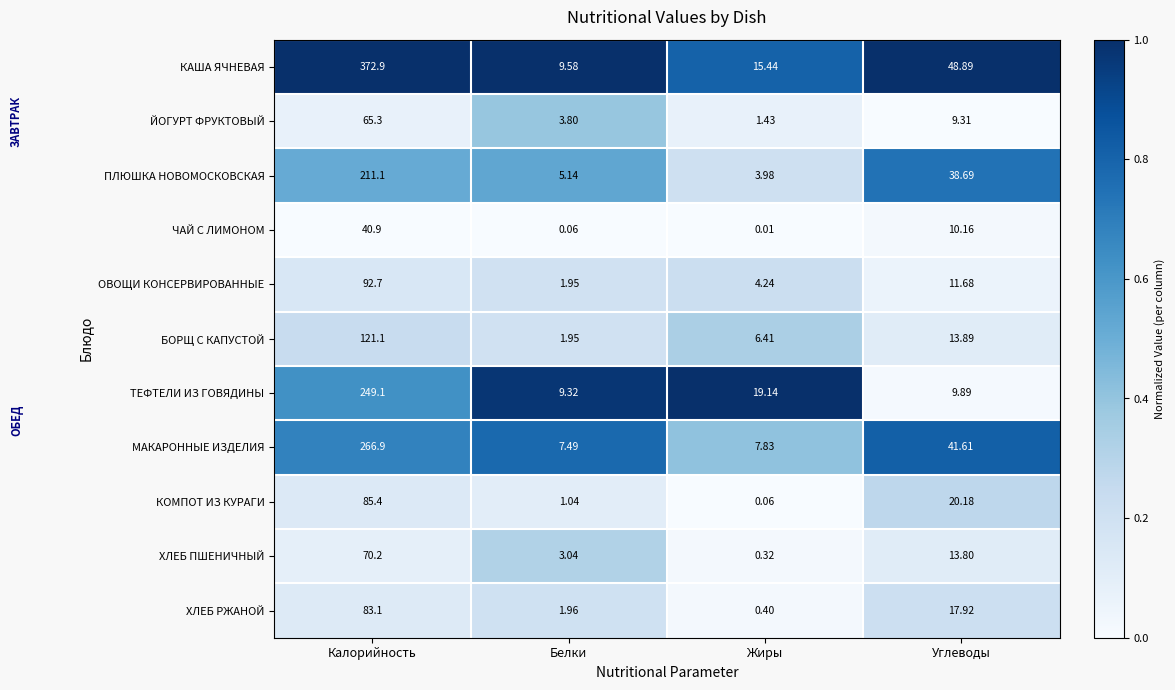

Which series has the largest range (max minus min)?

КАША ЯЧНЕВАЯ